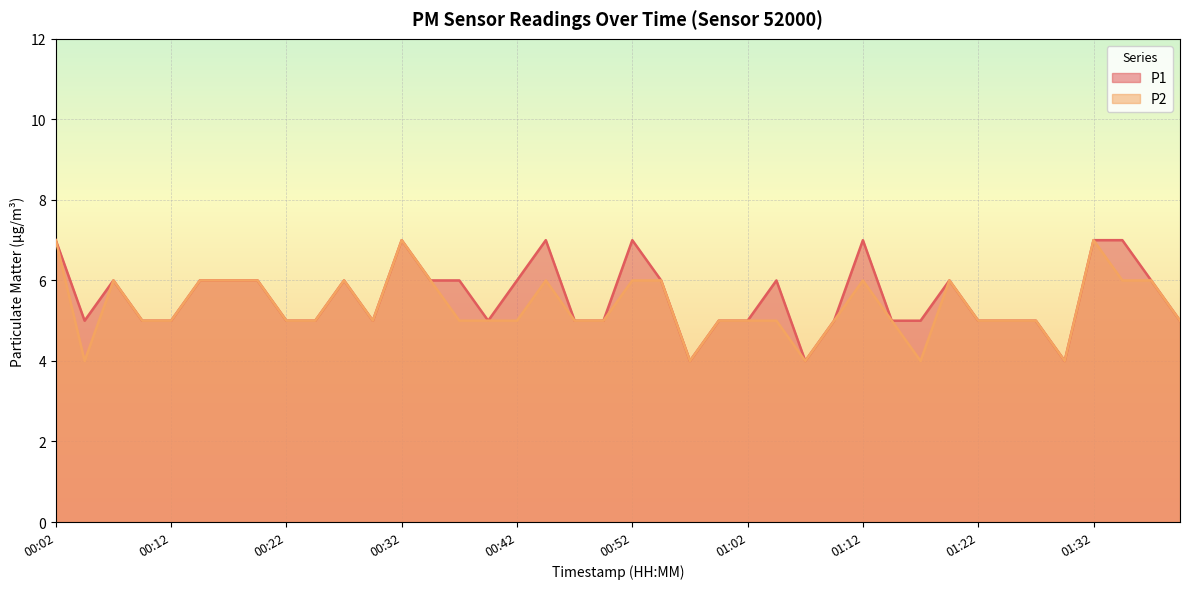

List the series in order of their overall mean, lowest first.

P2, P1